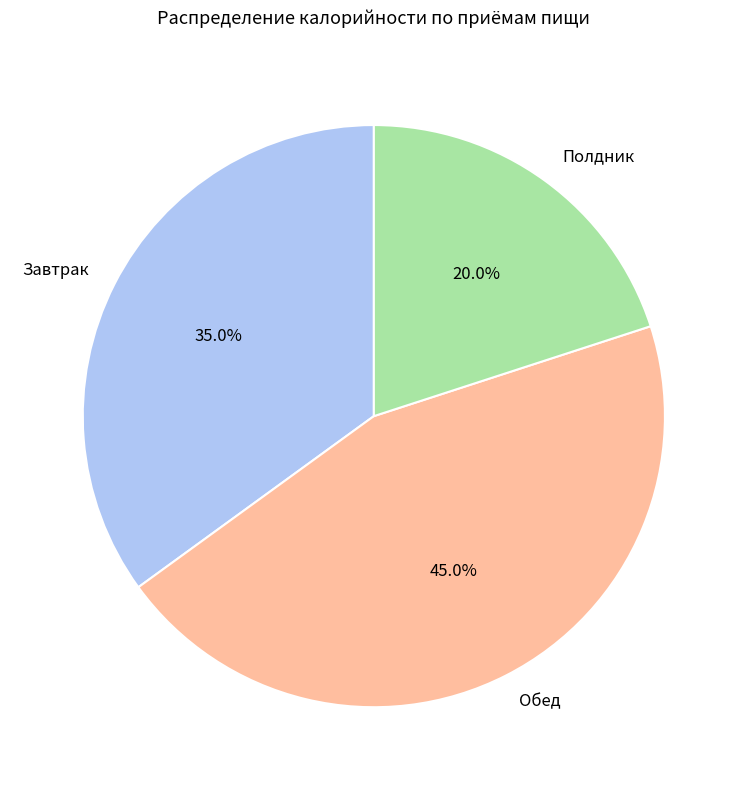

Which has a higher value, Завтрак or Полдник?

Завтрак